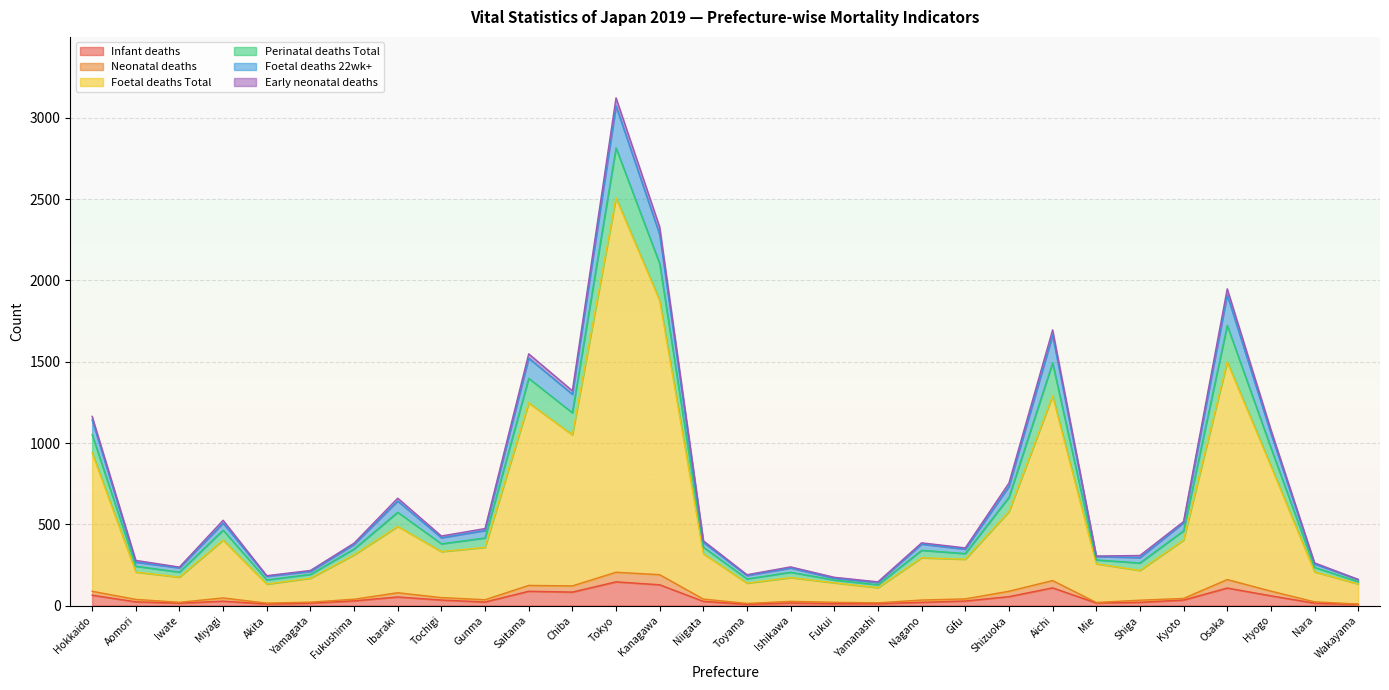

Between Kanagawa and Shiga, which is larger?

Kanagawa